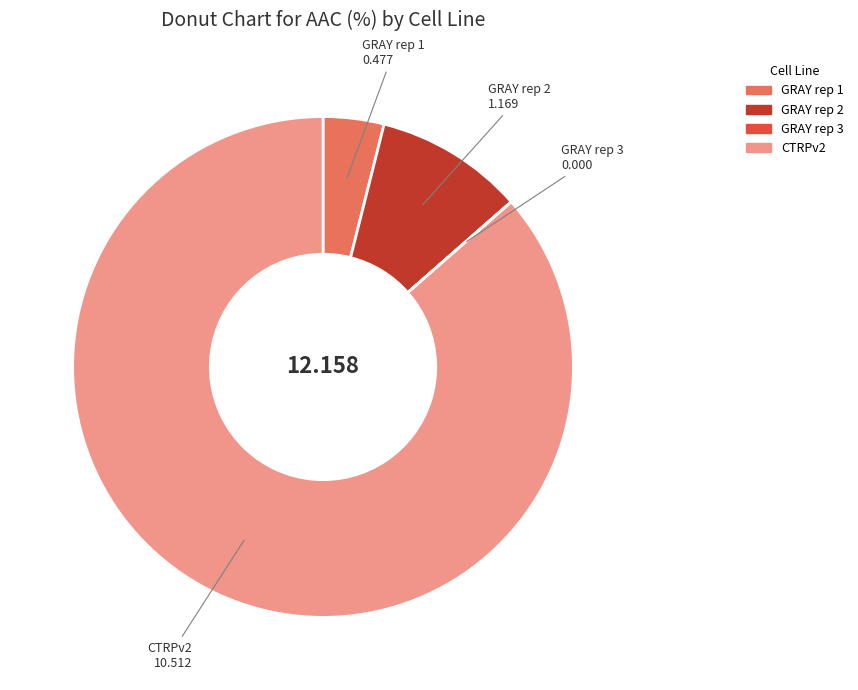

Is it true that GRAY rep 1 is 4% of the pie?

True